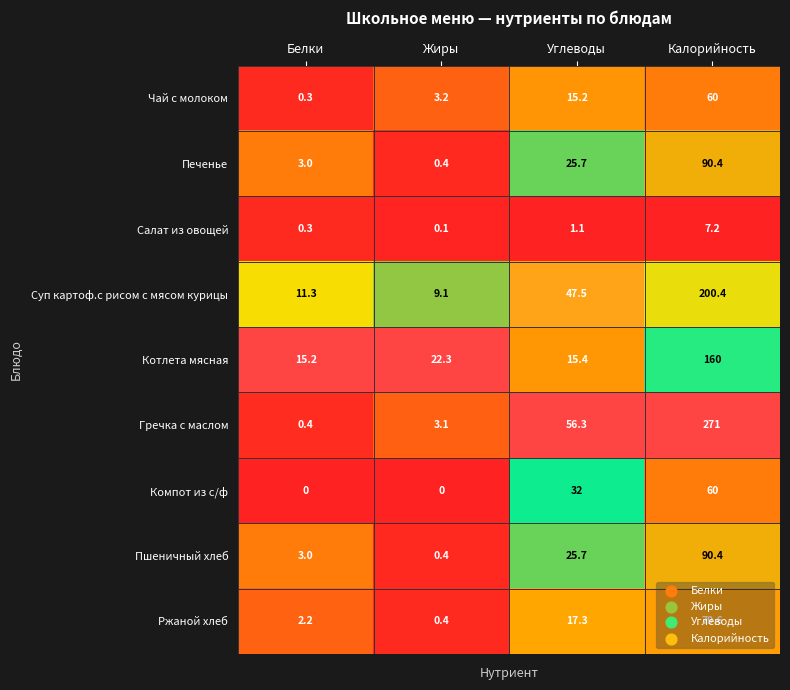

How many distinct data groups are displayed?

9